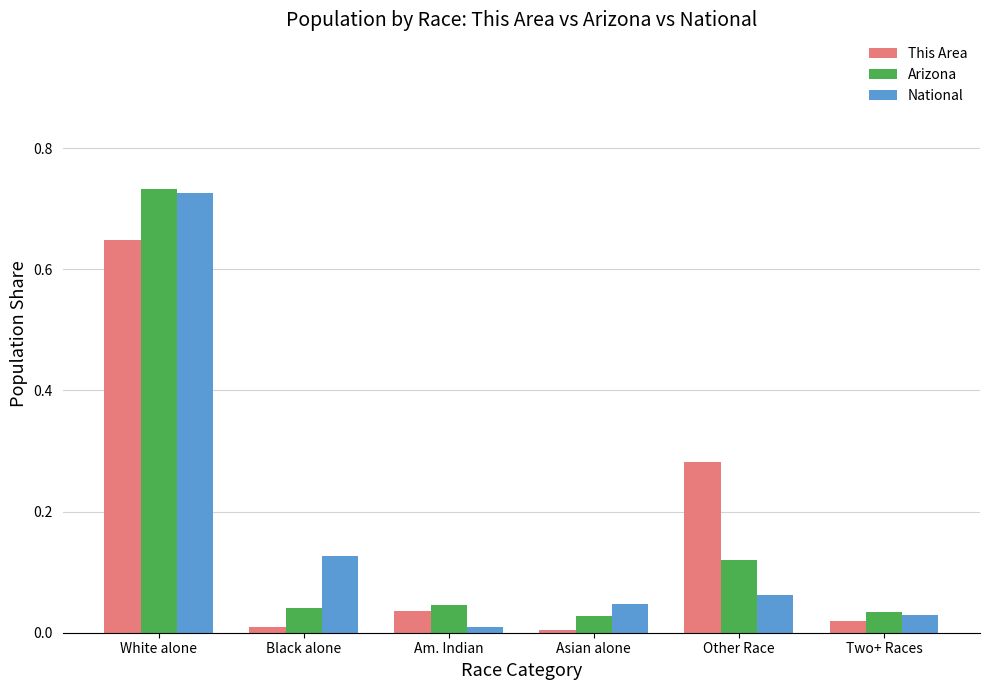

What is the label of the 2nd bar from the right?

Other Race